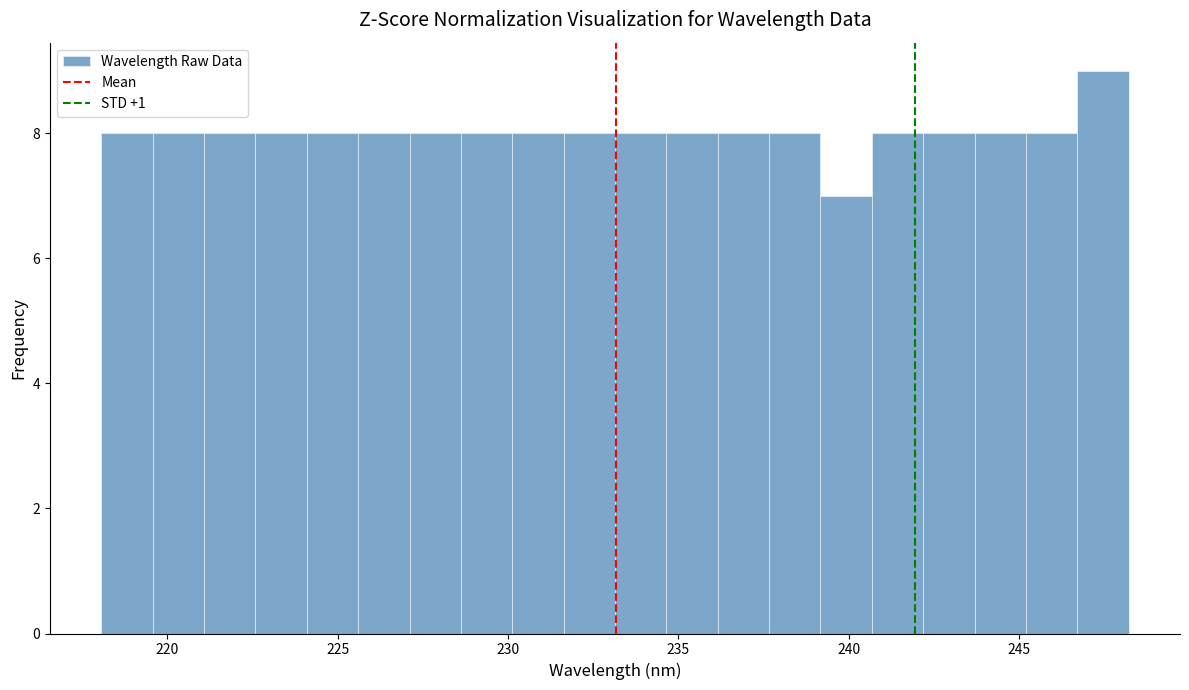

Around what value on the x-axis is the tallest bar? Give the approximate position of its centre, as read against the axis.

247.5